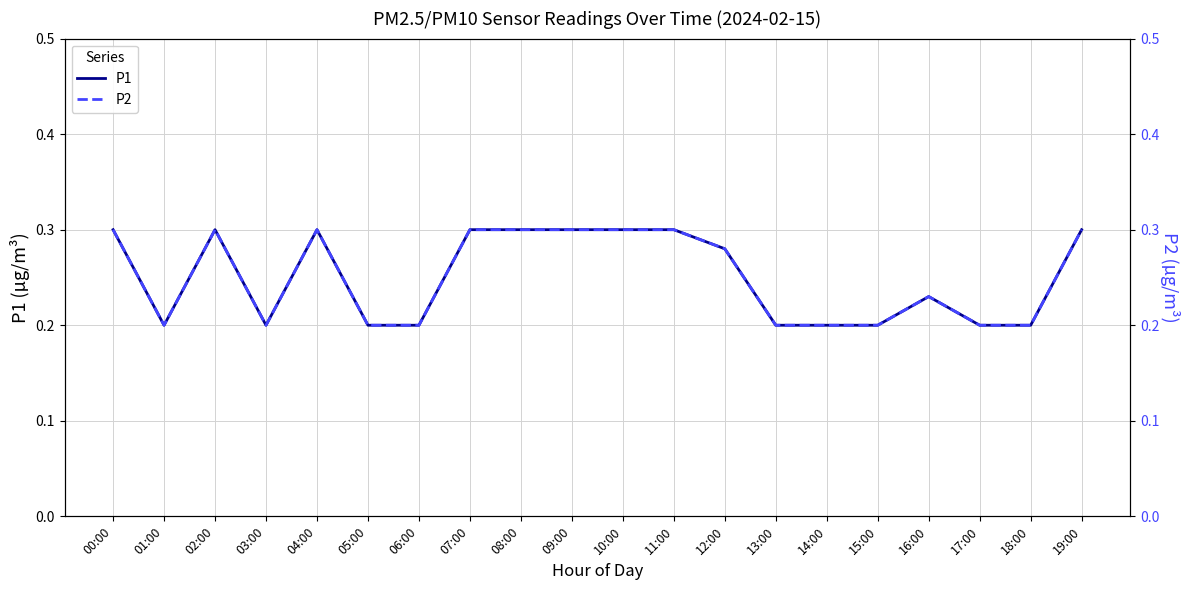

In P1, how many points are lower than both neighbors (excluding endpoints)?

2